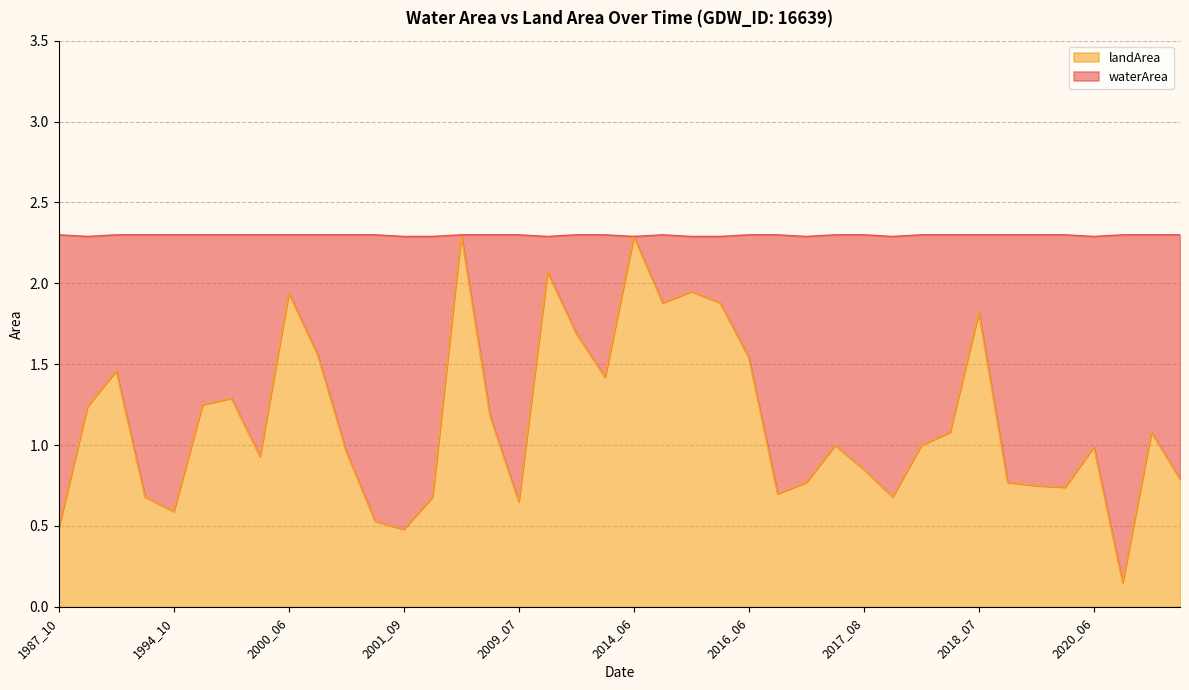

What is the highest value of the waterArea series?

2.1